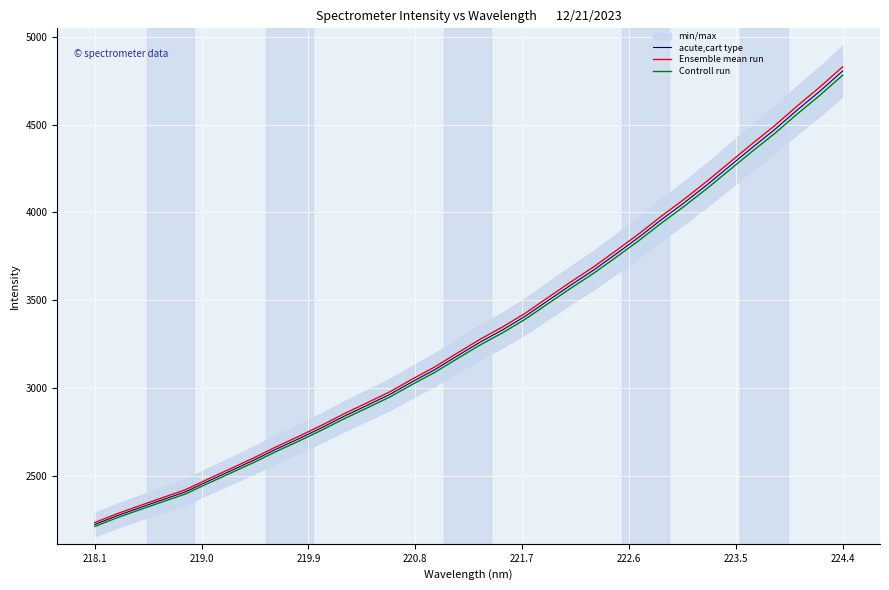

What is the highest value of the Ensemble mean run series?

4828.6